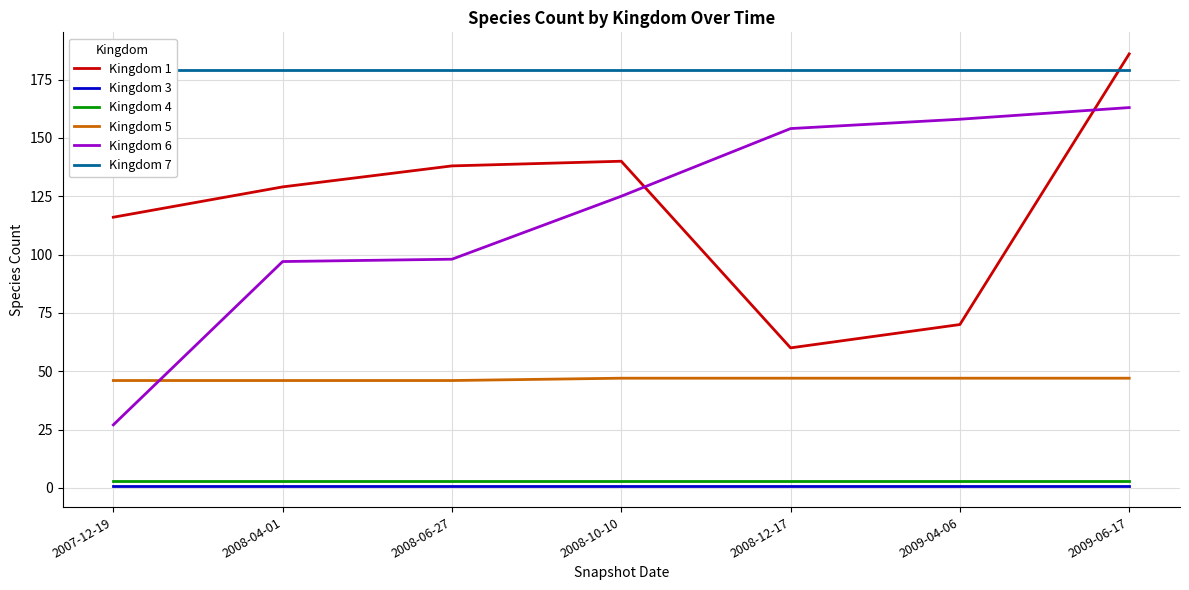

What is the average value of the Kingdom 6 series?

117